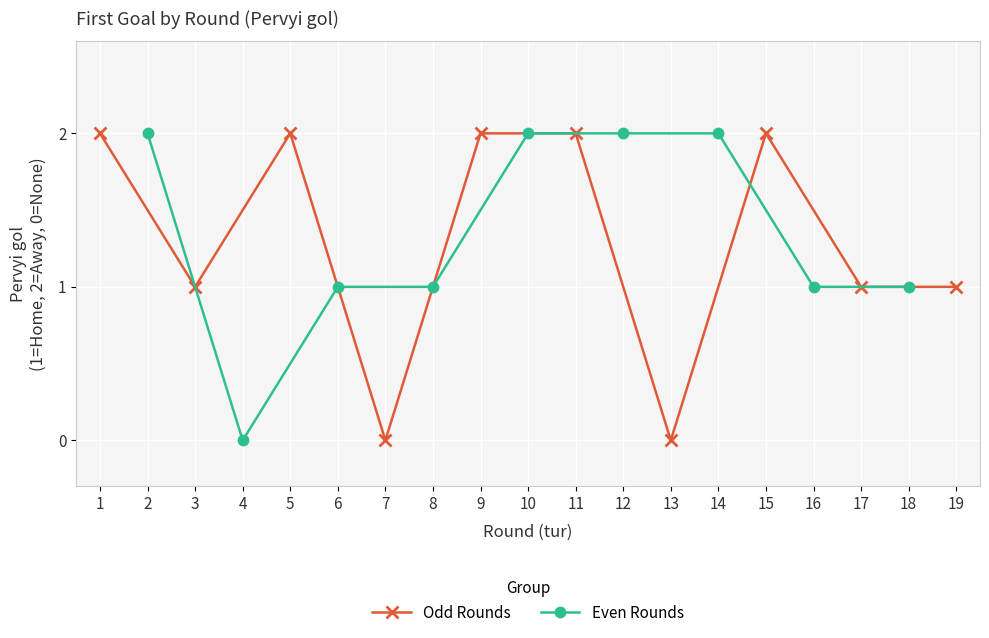

Is it true that Second half (Pervyi gol=2) equals 3 at 16?

False